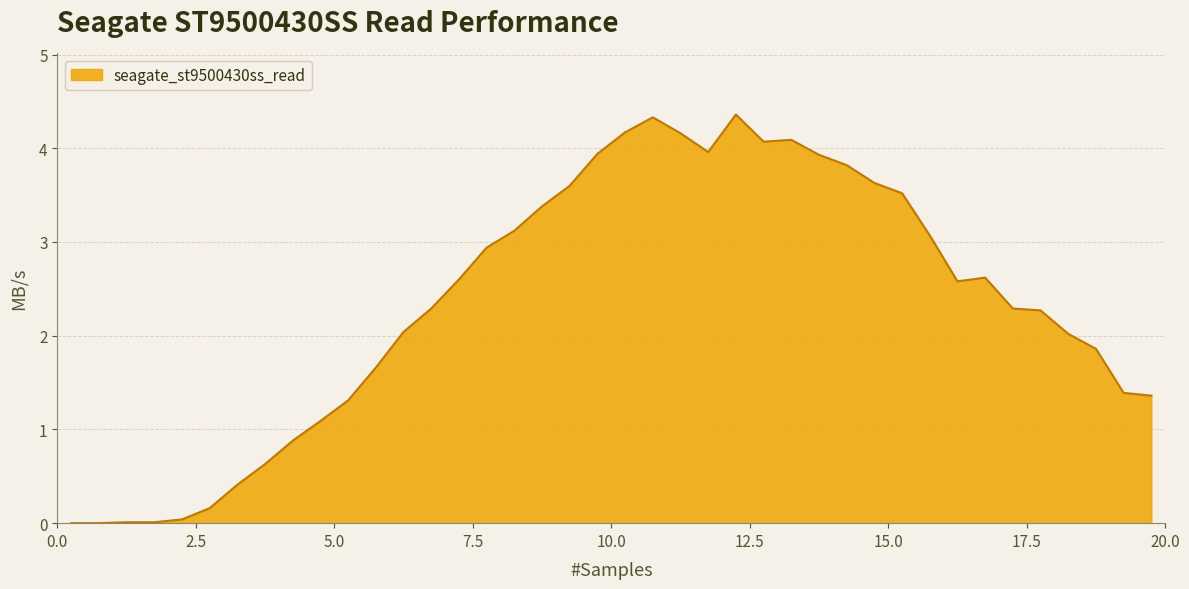

How many lines are shown in the chart?

1